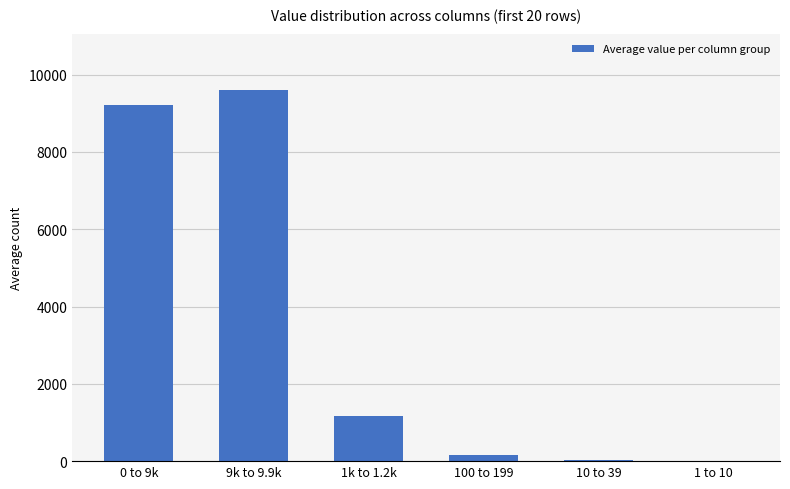

Where is the data nearest to the value 4801?

1k to 1.2k